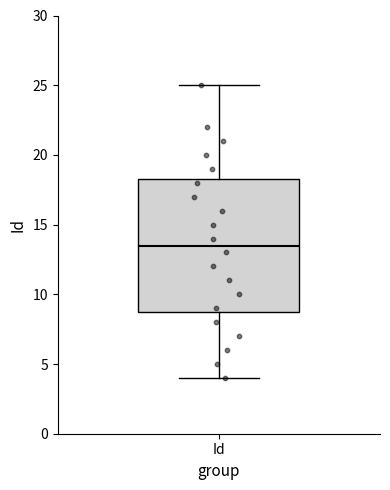

Read this box plot against the y-axis: the position of the median line, the range covered by the box, and the ends of both whiskers. The values are not printed on the chart, so give them approximately, as read against the axis.

median 13.5, box 9.0 to 18.5, whiskers 4.0 to 25.0